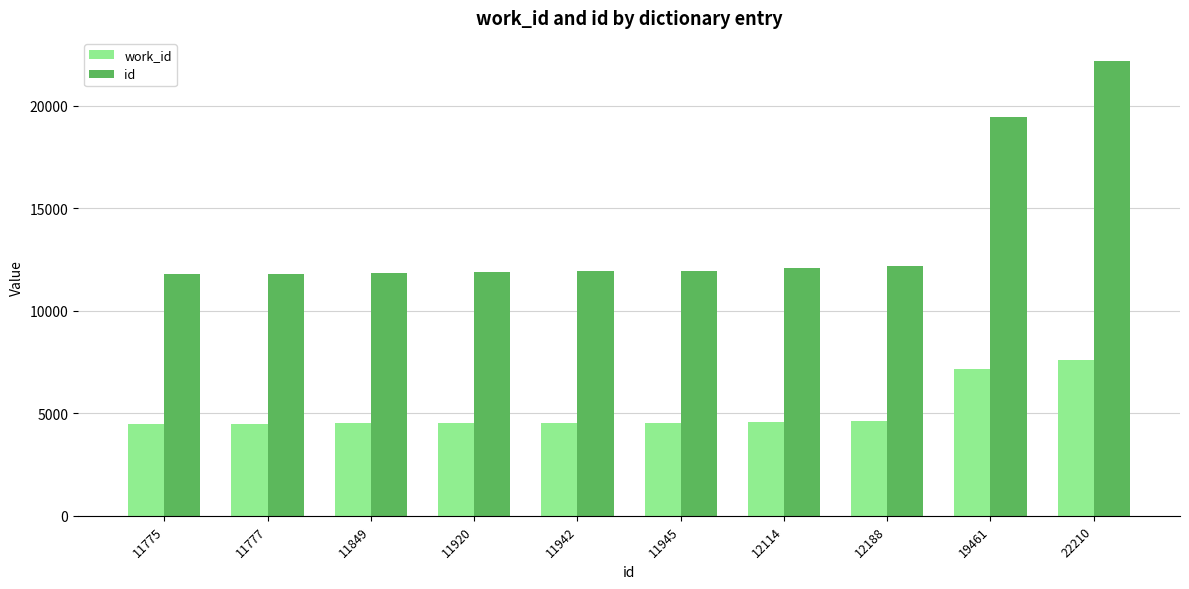

Is the value of work_id at 11920 greater than the value of id at 11920?

No